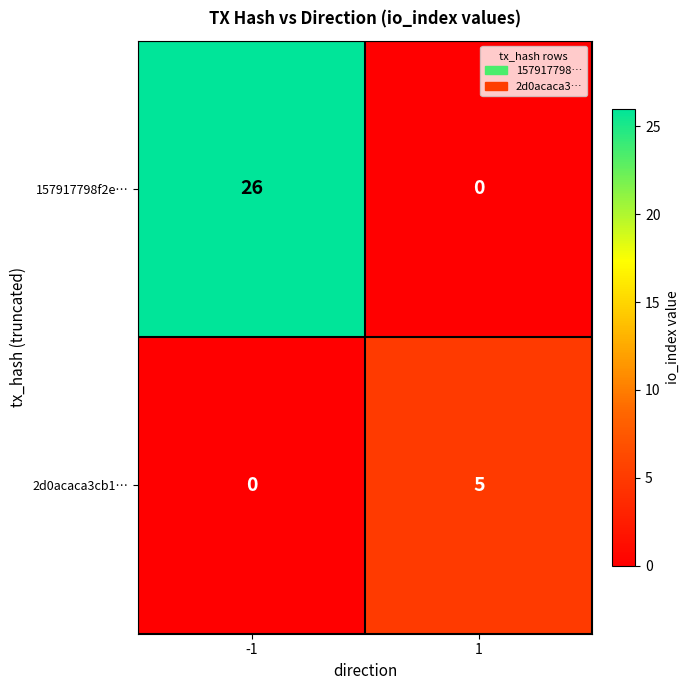

At -1, list the series in order from largest to smallest.

157917798f2e…, 2d0acaca3cb1…